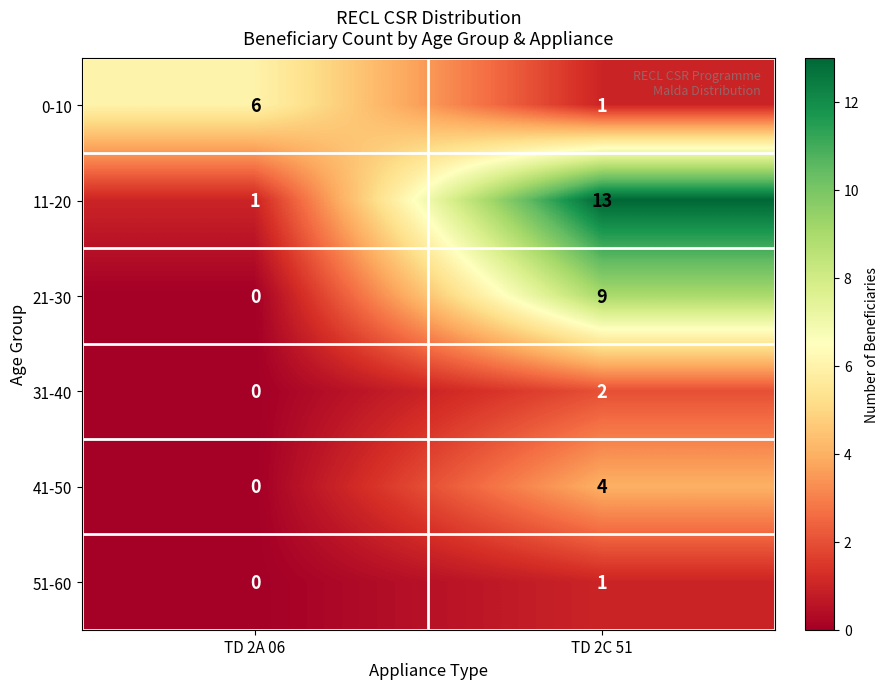

What is the sum of the 21-30 values at TD 2C 51 and TD 2A 06?

9